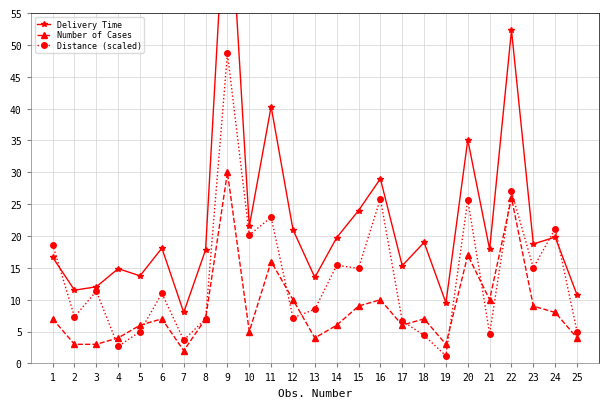

The Number of Cases series shows 2.2 at 17. True or false?

False